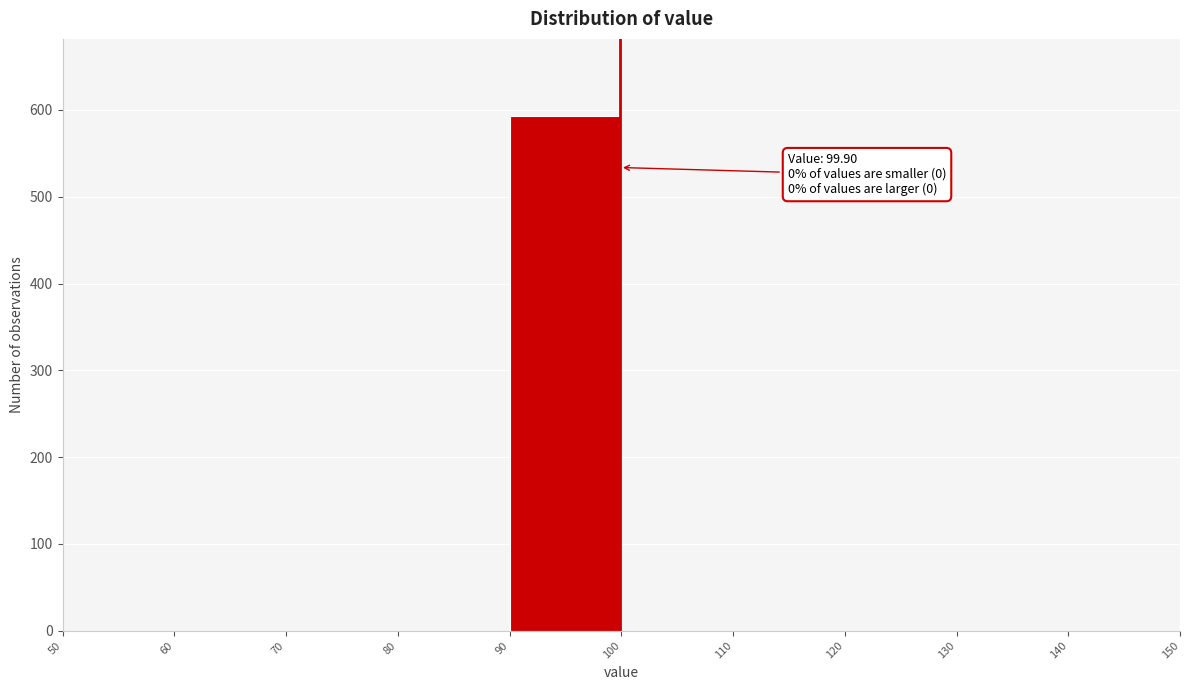

Over which range of the x-axis is the bar tallest?

90 to 100